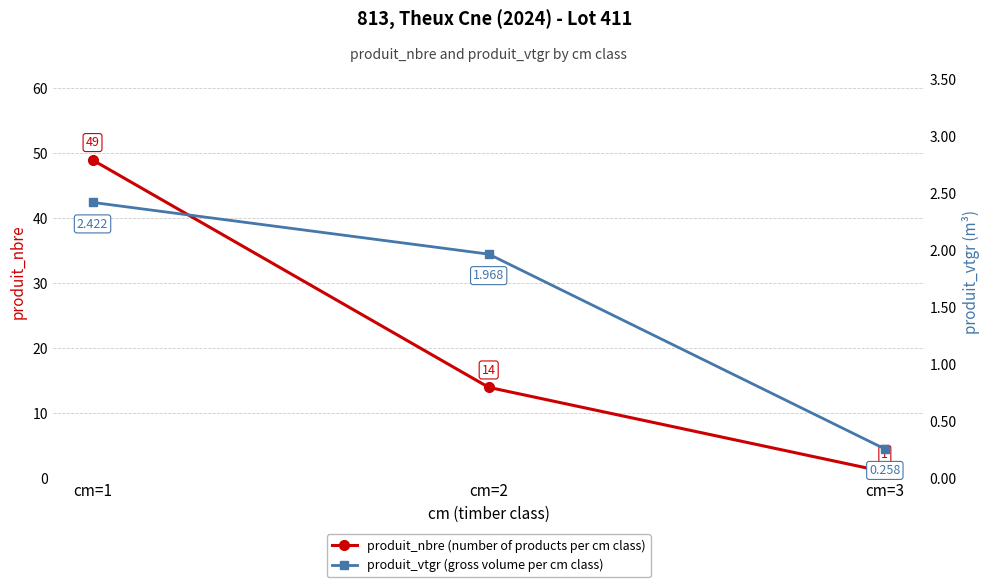

Which series has the widest spread of values?

produit_nbre (number of products per cm class)